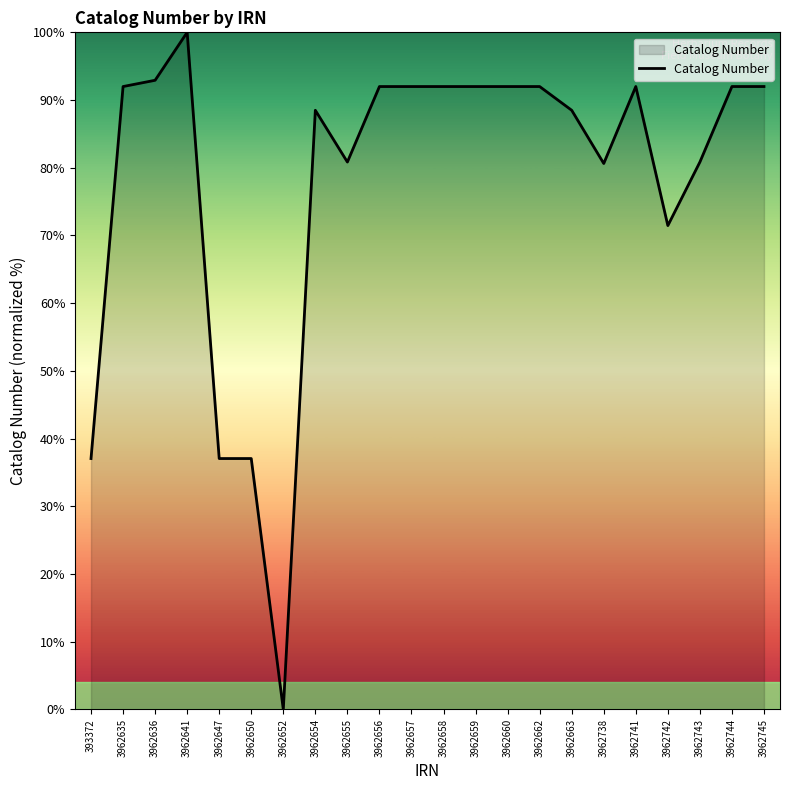

What is the difference between the maximum and minimum values?

100.0